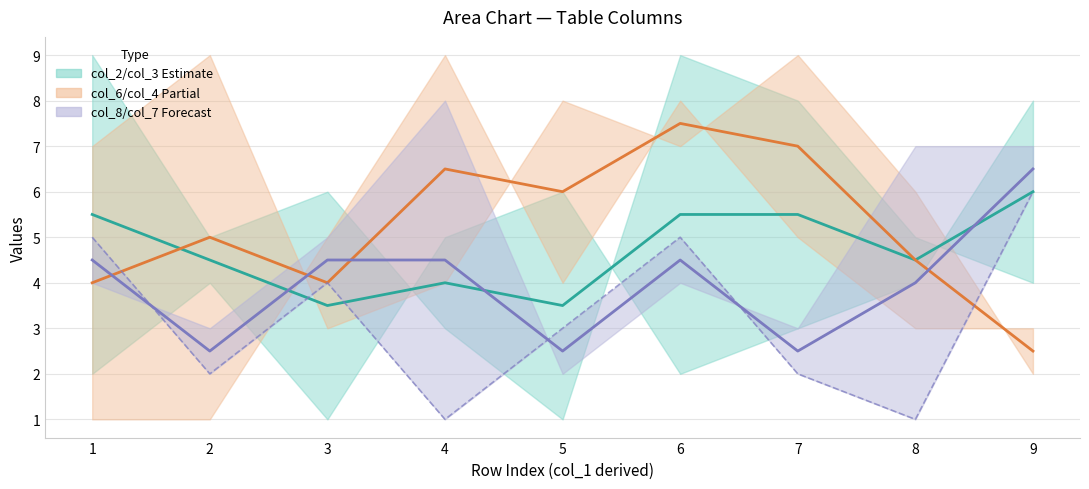

At which label does col_8 / col_7 band midline reach its minimum?

2